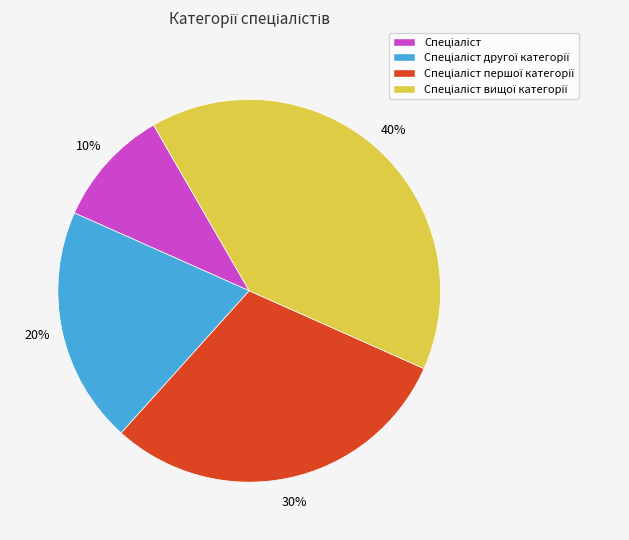

To the nearest percent, what is the difference between the largest and smallest slice percentages?

30%